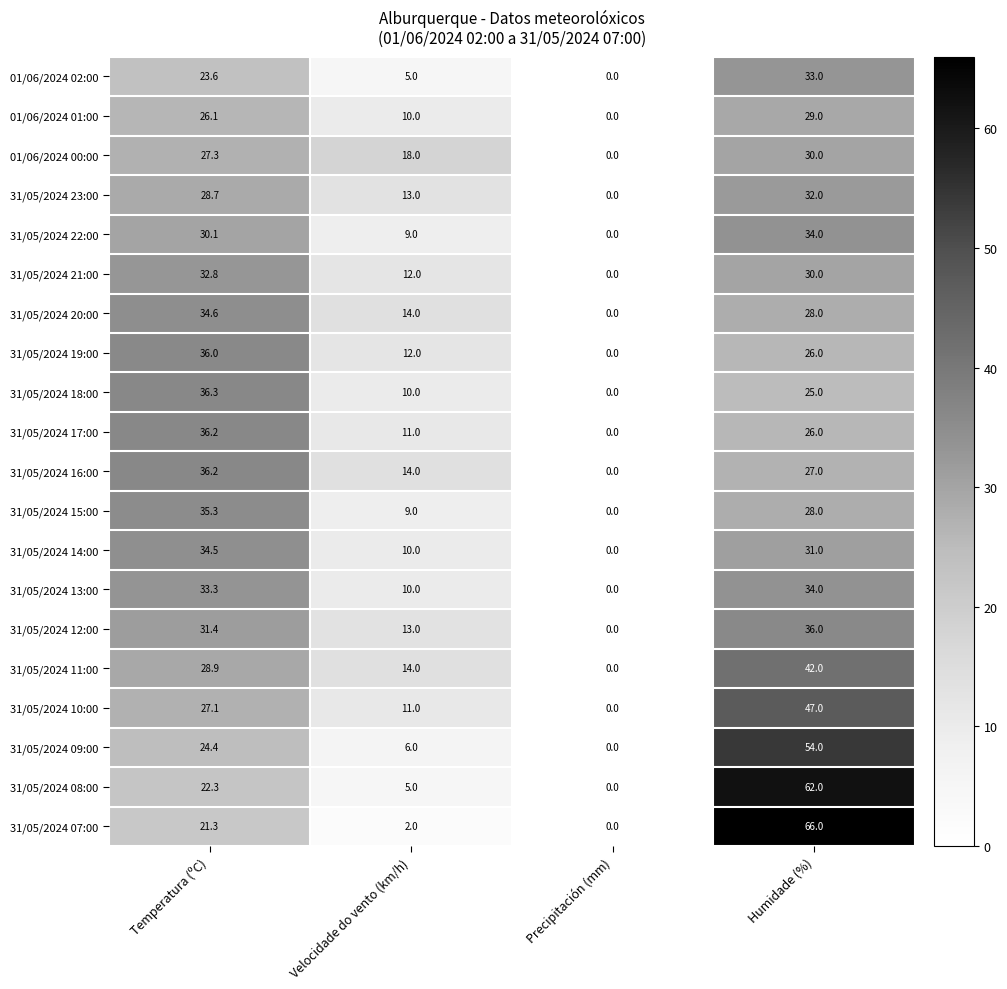

The value of 31/05/2024 15:00 at Humidade (%) is 11.9. True or false?

False